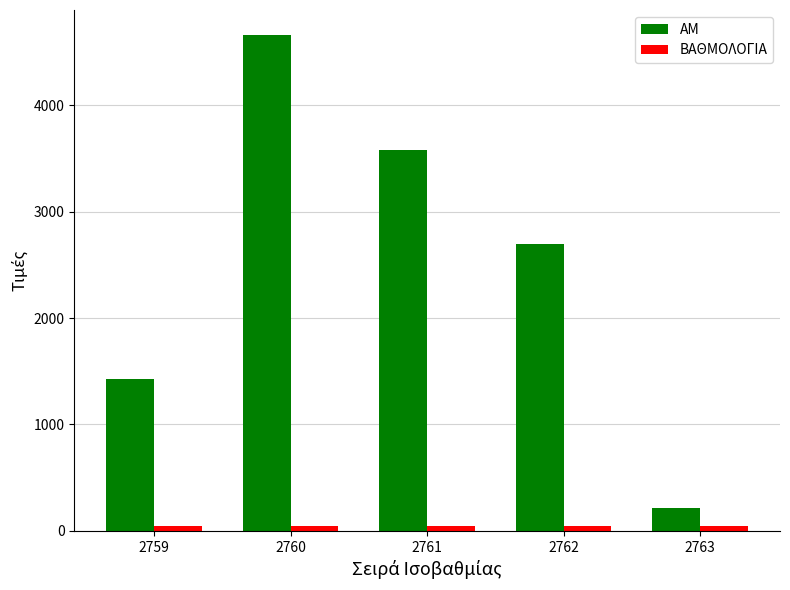

At which category is the sum across all series the highest?

2760